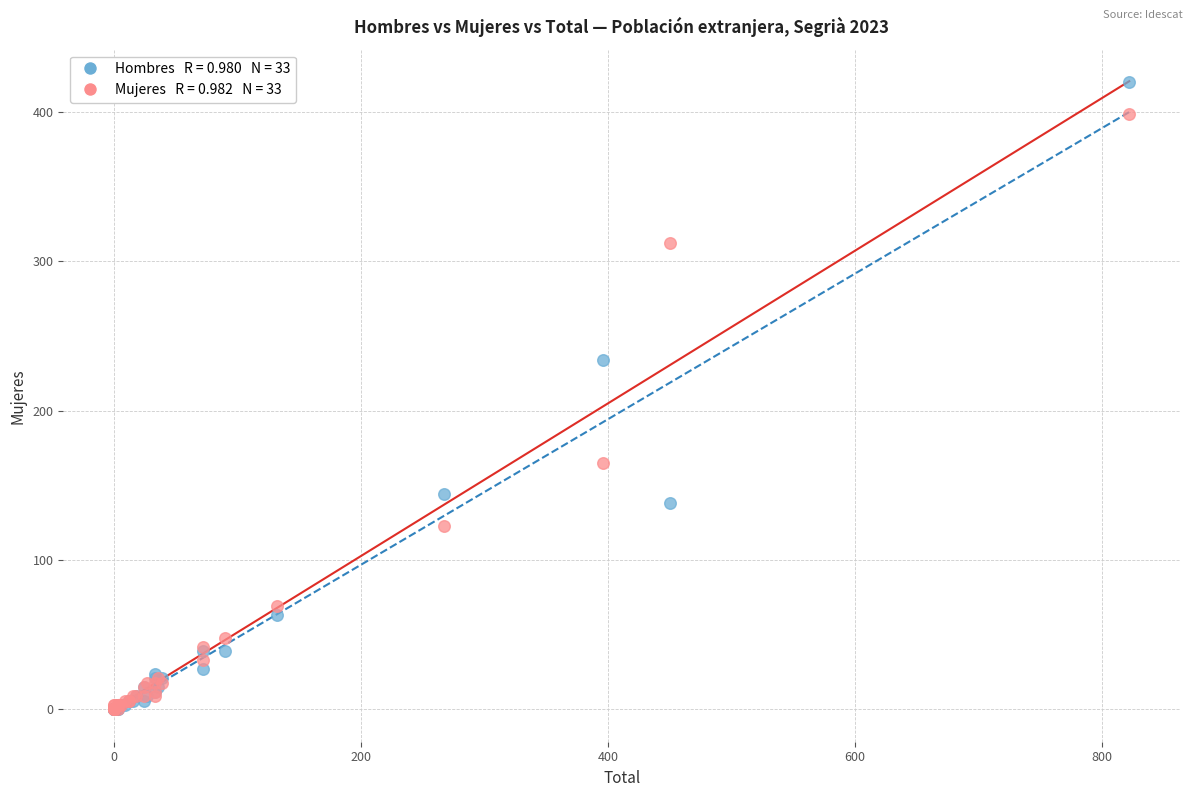

Across all series, what Y value is closest to 210?

234